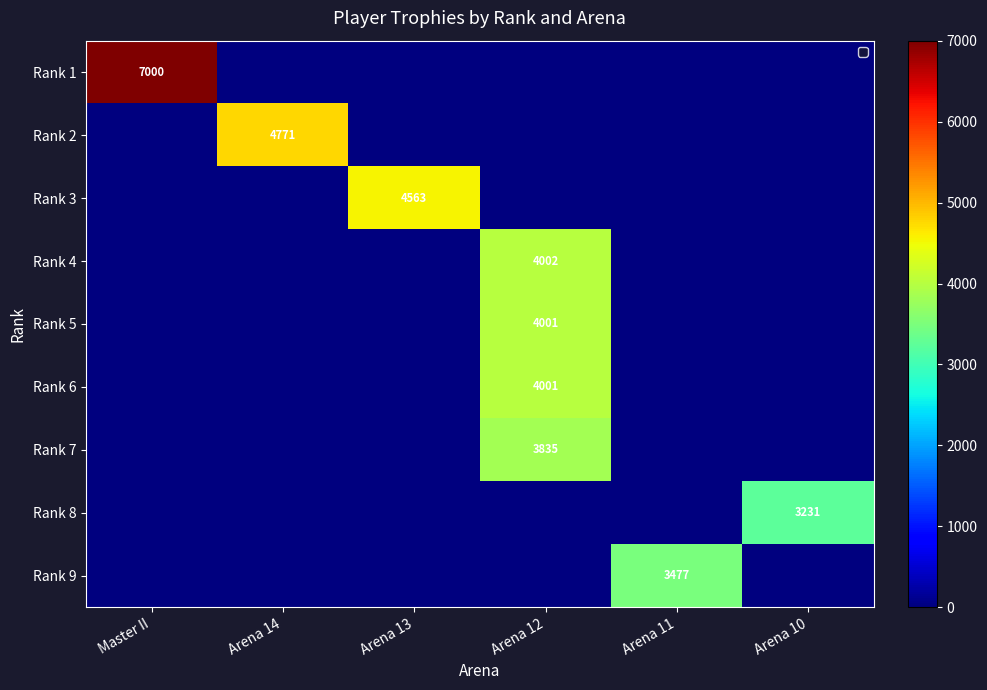

True or false: Rank 8 has a value of 3231 at Arena 10.

True